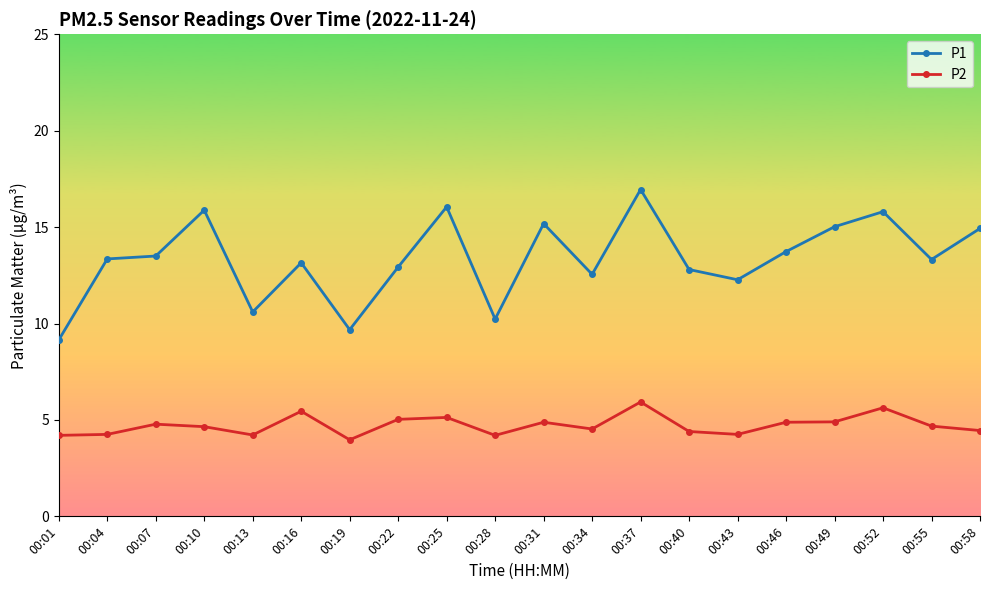

True or false: P1 has more than 2 interior local peaks.

True